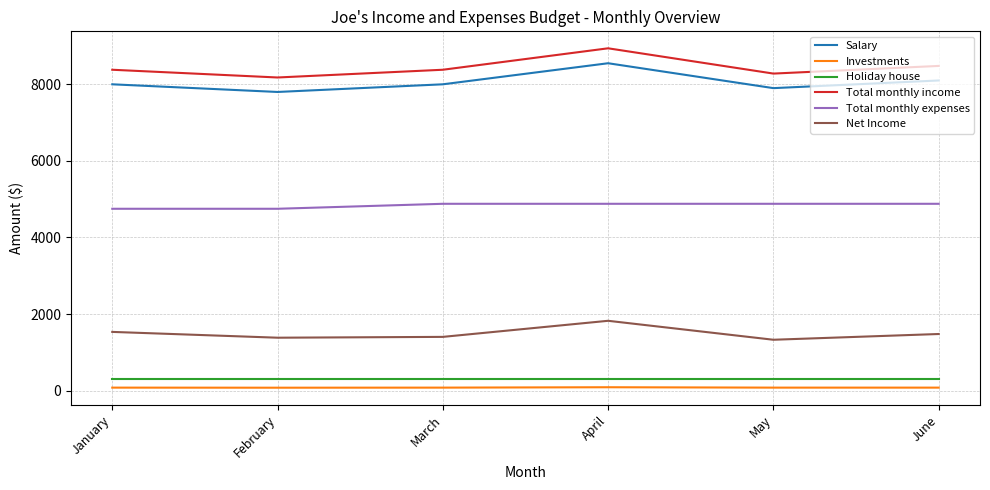

Is the value of Salary at February greater than the value of Total monthly expenses at March?

Yes